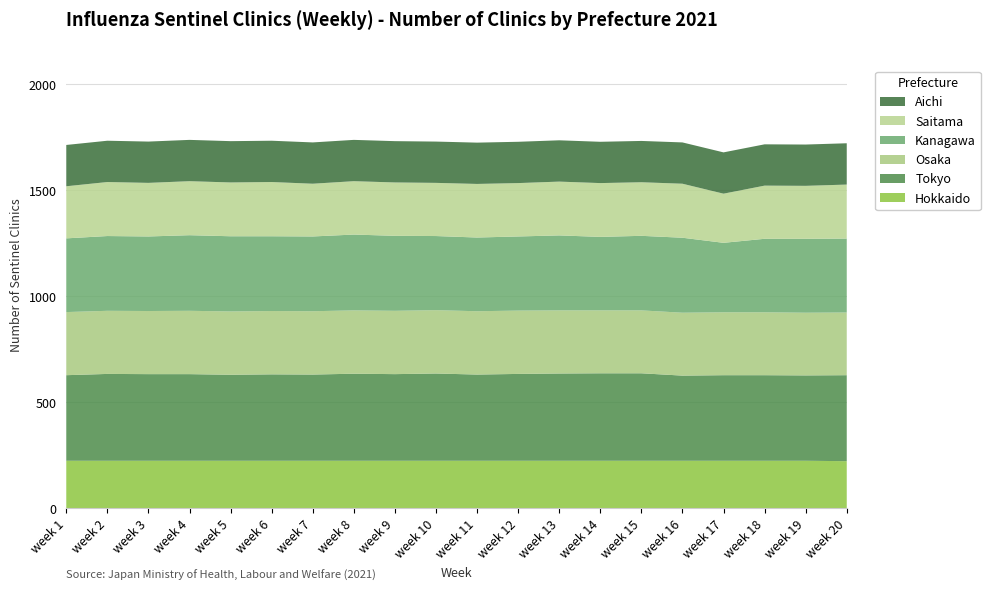

Reading left to right, extract all data points from this chart.

Hokkaido: week 1=223	week 2=223	week 3=223	week 4=223	week 5=223	week 6=223	week 7=223	week 8=223	week 9=223	week 10=223	week 11=223	week 12=223	week 13=223	week 14=223	week 15=223	week 16=223	week 17=223	week 18=223	week 19=223	week 20=221
Tokyo: week 1=404	week 2=410	week 3=409	week 4=409	week 5=406	week 6=408	week 7=407	week 8=411	week 9=409	week 10=412	week 11=407	week 12=410	week 13=412	week 14=413	week 15=413	week 16=402	week 17=404	week 18=404	week 19=403	week 20=406
Osaka: week 1=298	week 2=298	week 3=298	week 4=299	week 5=299	week 6=299	week 7=299	week 8=299	week 9=299	week 10=299	week 11=299	week 12=299	week 13=298	week 14=297	week 15=297	week 16=297	week 17=297	week 18=297	week 19=296	week 20=296
Kanagawa: week 1=348	week 2=353	week 3=352	week 4=357	week 5=355	week 6=353	week 7=353	week 8=358	week 9=354	week 10=350	week 11=348	week 12=350	week 13=354	week 14=347	week 15=352	week 16=354	week 17=328	week 18=347	week 19=349	week 20=349
Saitama: week 1=246	week 2=255	week 3=253	week 4=255	week 5=254	week 6=256	week 7=249	week 8=252	week 9=252	week 10=251	week 11=253	week 12=252	week 13=254	week 14=254	week 15=253	week 16=255	week 17=232	week 18=251	week 19=250	week 20=255
Aichi: week 1=195	week 2=195	week 3=195	week 4=195	week 5=195	week 6=195	week 7=195	week 8=195	week 9=195	week 10=195	week 11=195	week 12=195	week 13=195	week 14=195	week 15=195	week 16=195	week 17=195	week 18=195	week 19=195	week 20=195